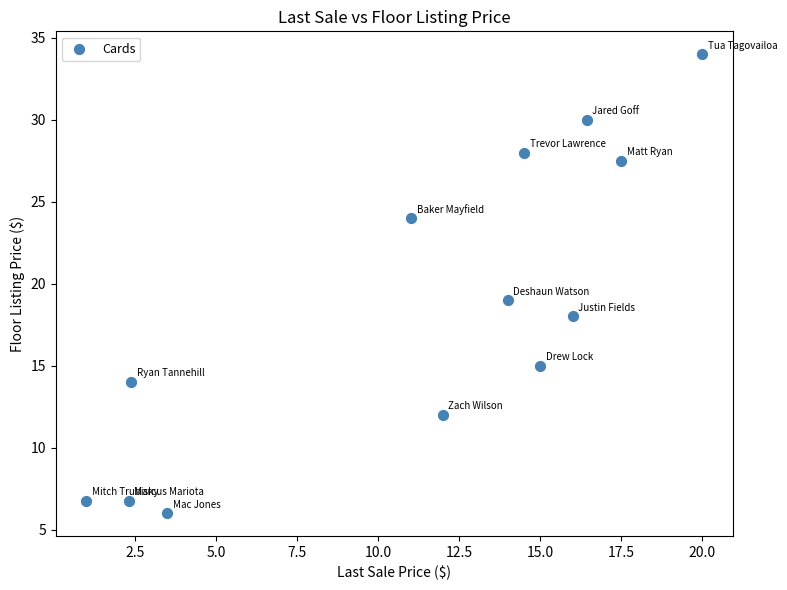

What Y value in the scatter plot is closest to 20?

19.0